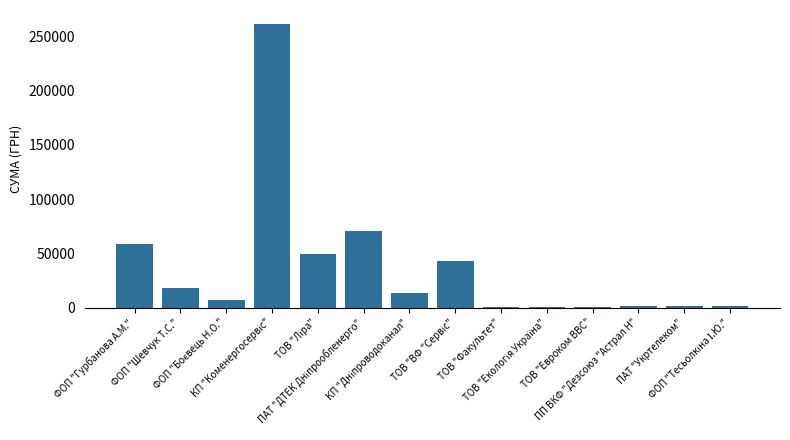

Count the number of categories in the chart.

14